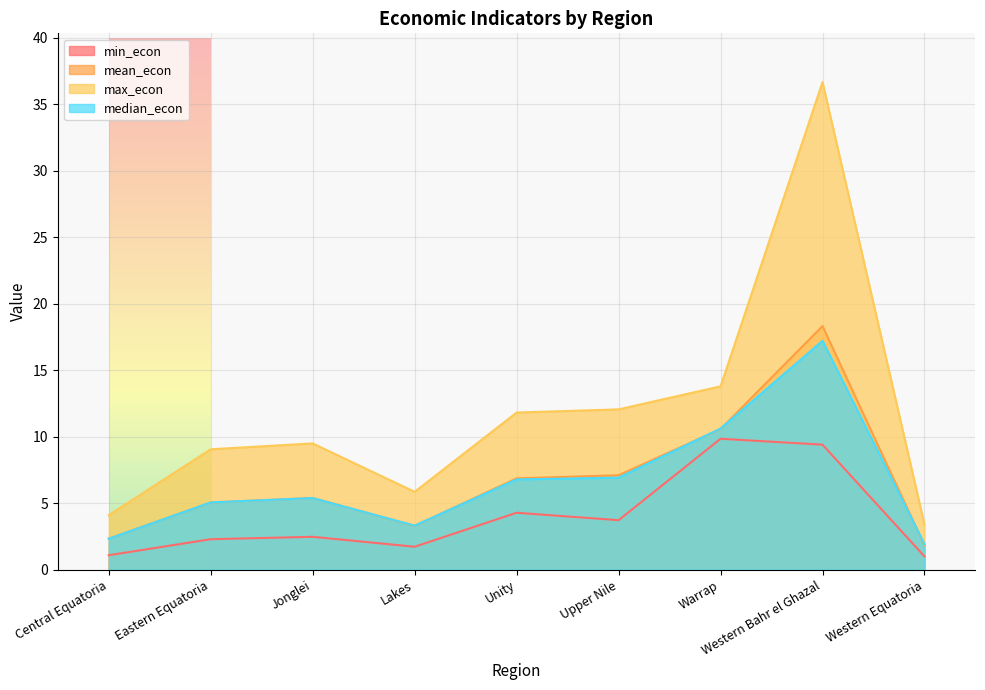

Where is the first local minimum for max_econ?

Lakes